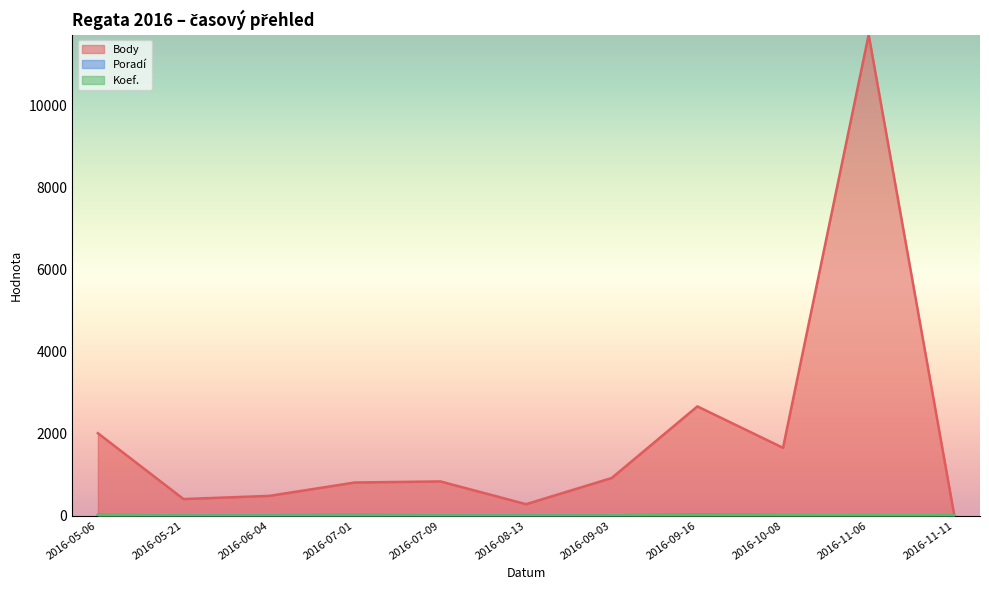

Is it true that Poradí equals 9 at 2016-05-06?

False